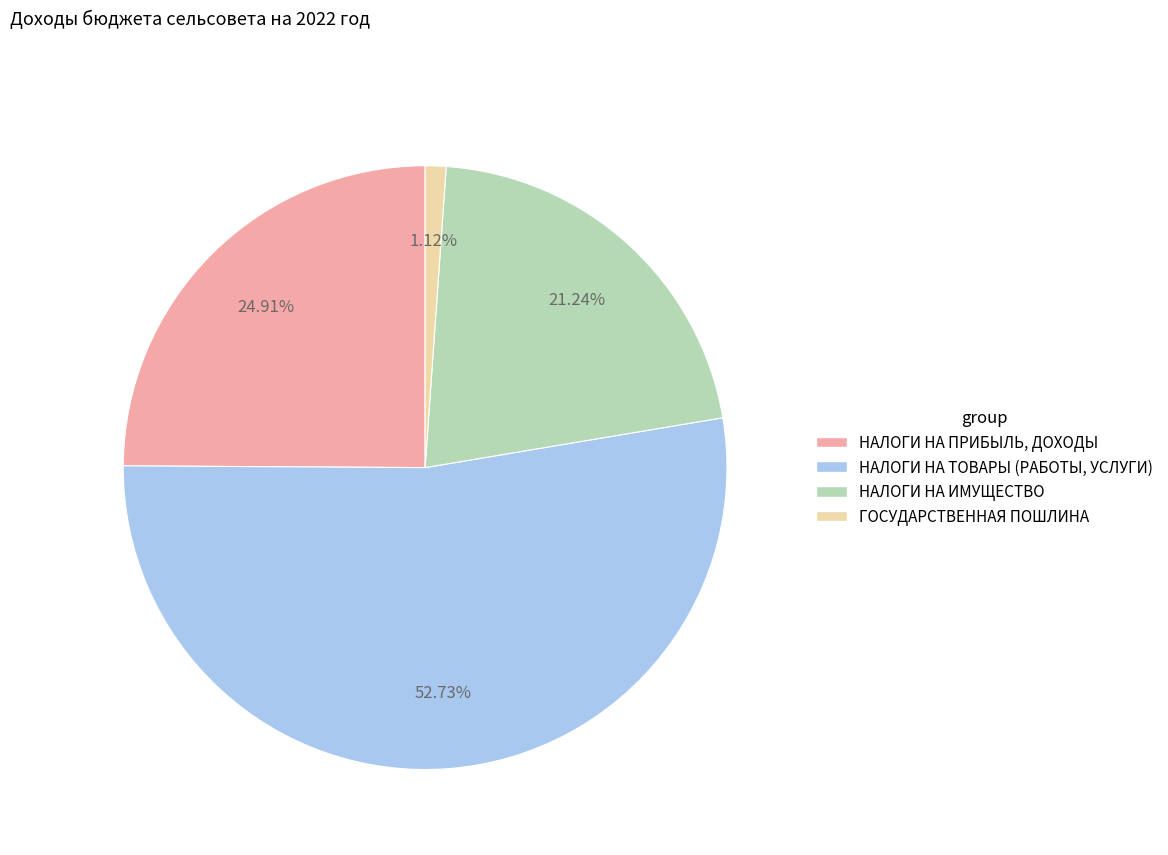

How many slices are in this pie chart?

4